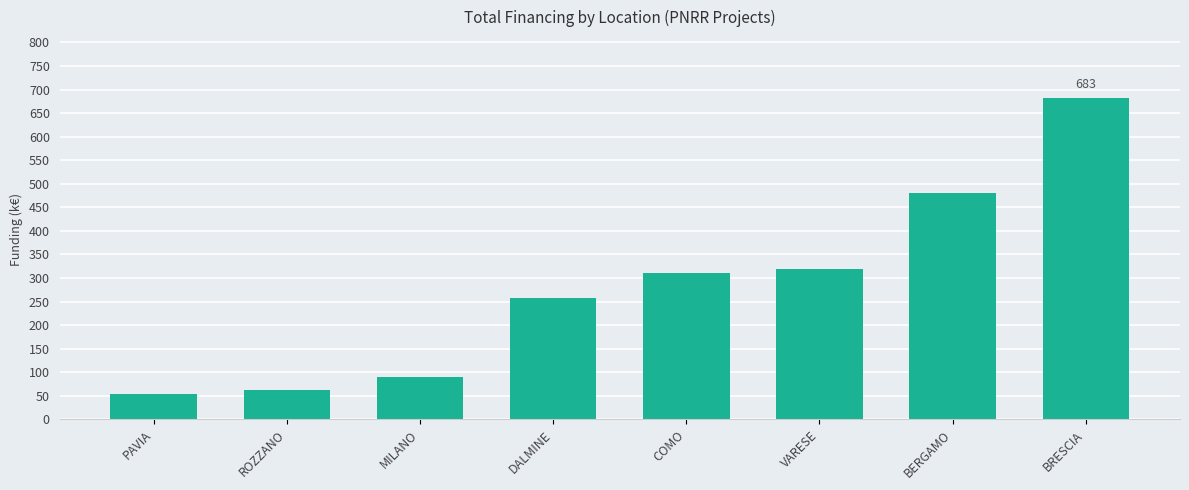

The chart shows a value of 123.2 at MILANO. True or false?

False